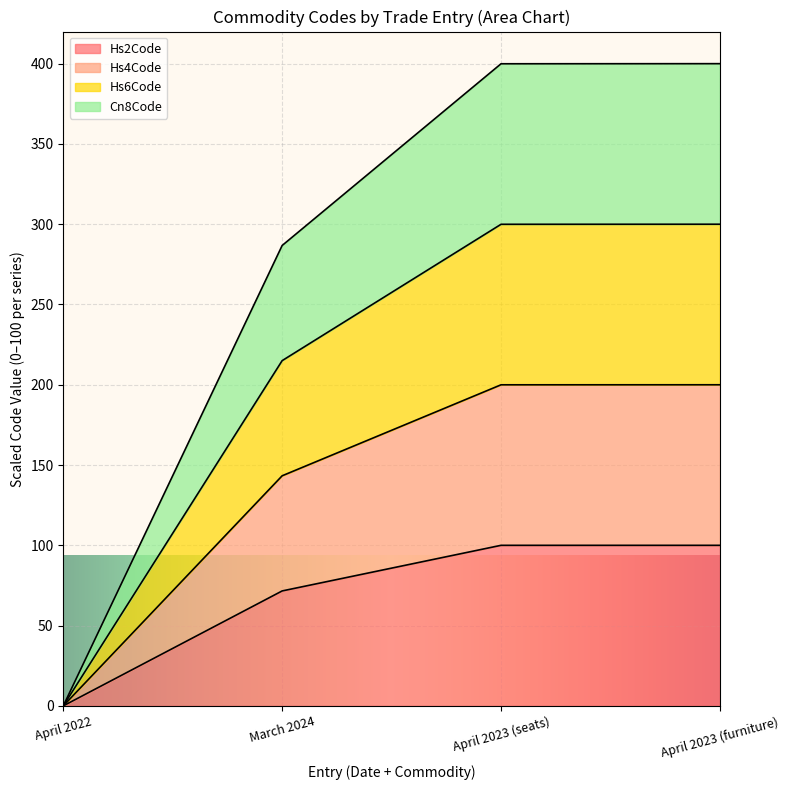

At which label does Hs2Code reach its minimum?

April 2022